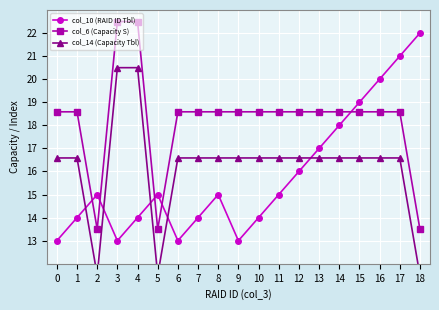

Count the number of data series in this chart.

3